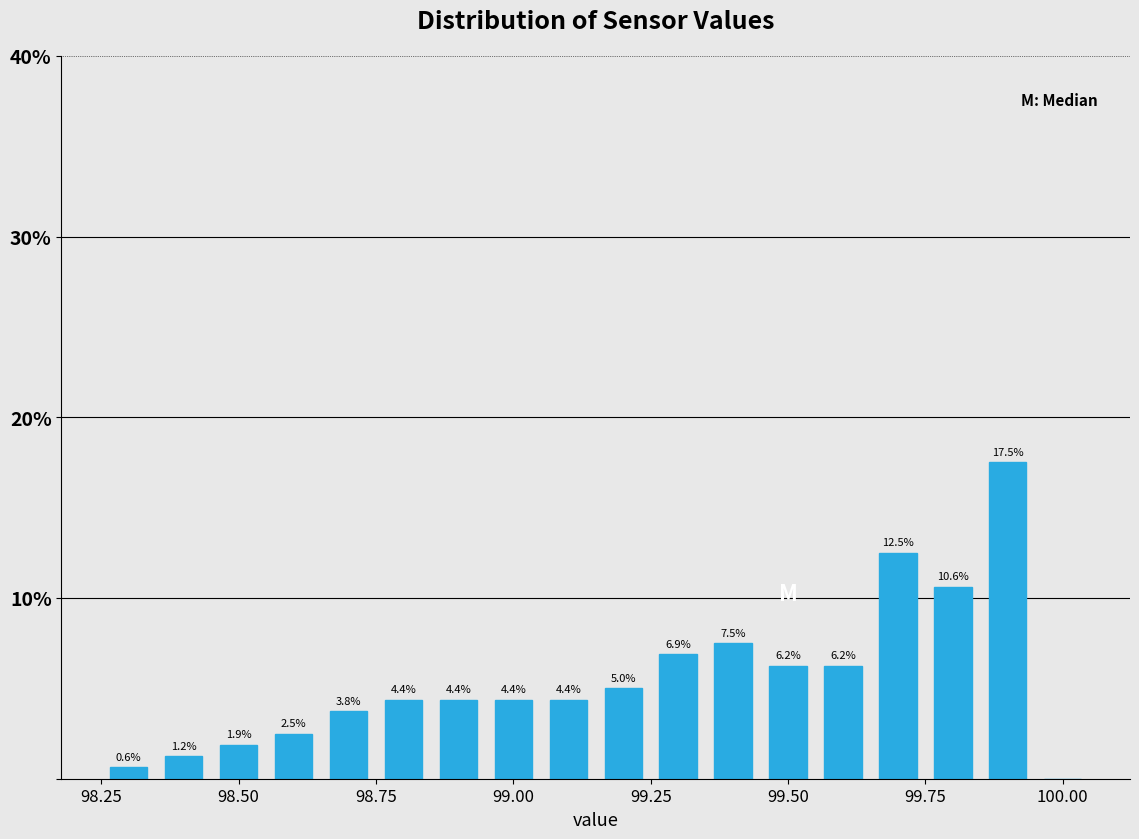

Around what value on the x-axis is the tallest bar? Give the approximate position of its centre, as read against the axis.

99.90